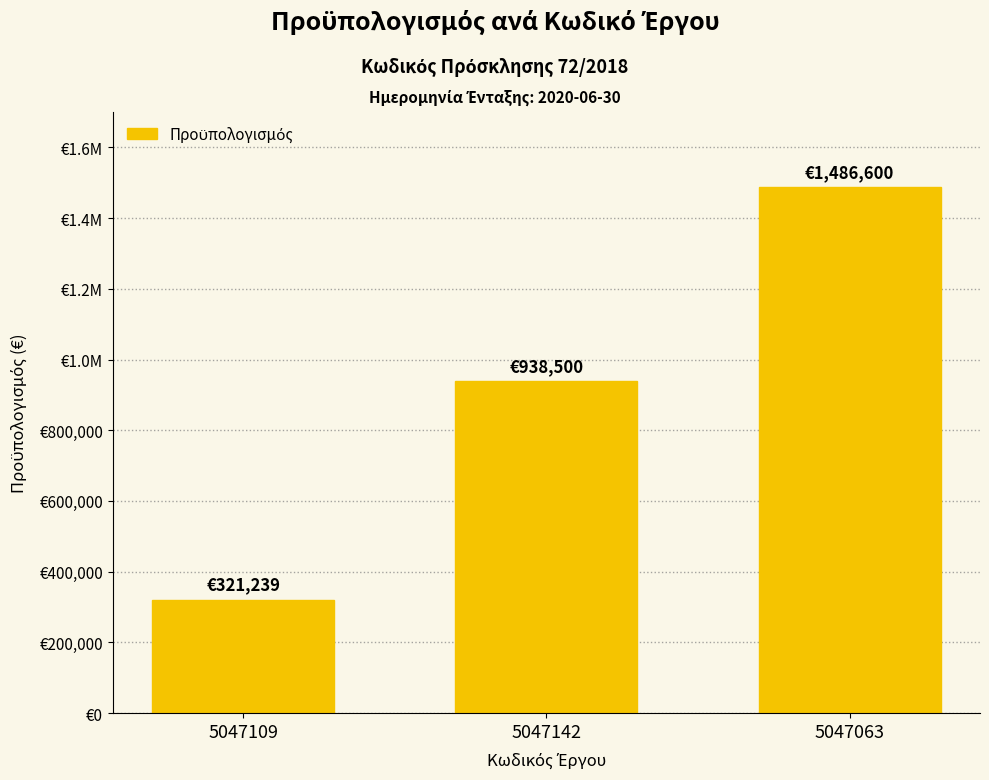

True or false: the data shows 1604627.9 at 5047142.

False